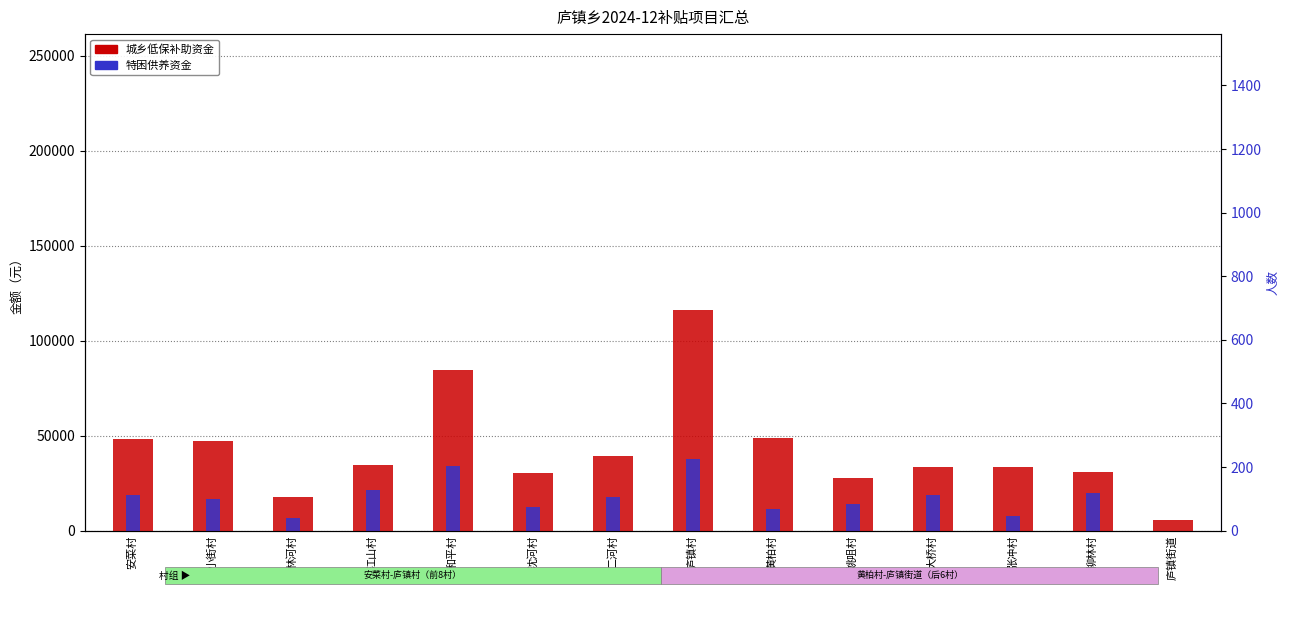

What are all the series names shown in the legend?

城乡低保补助资金, 特困供养资金